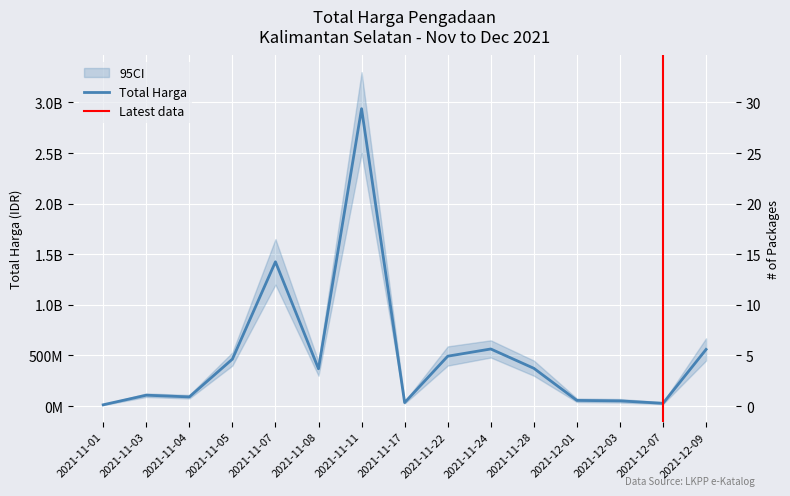

Count the number of values greater than 368565000.

7